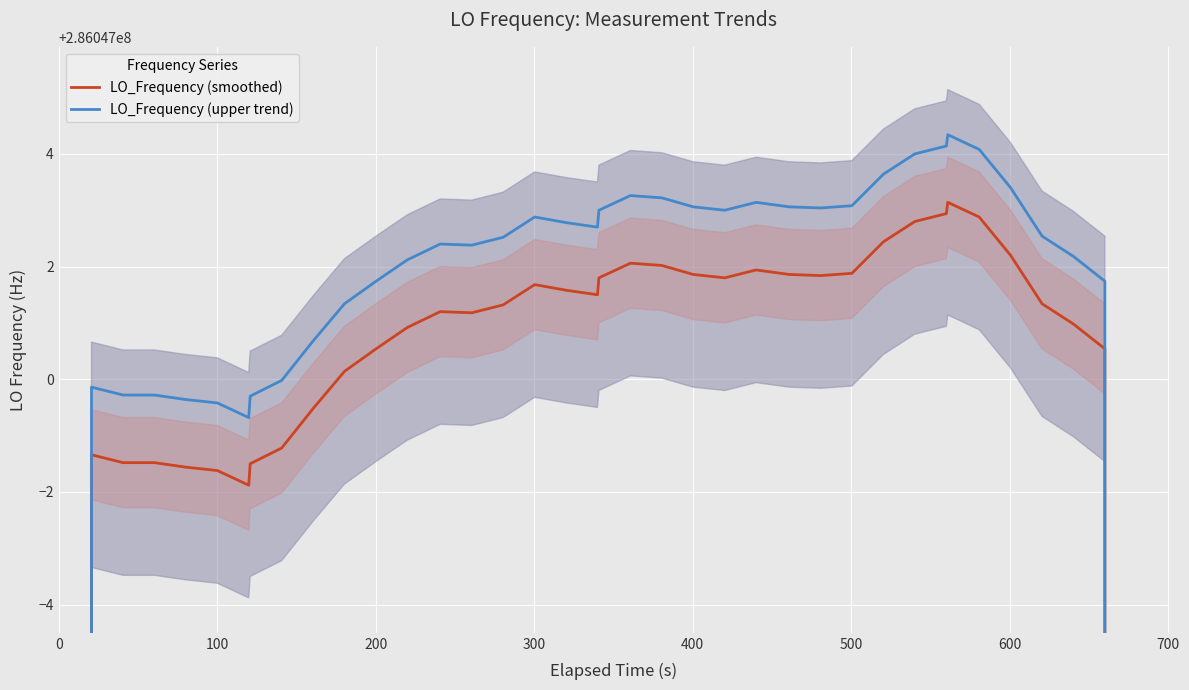

The LO_Frequency (upper trend) series shows 150179347.2 at 22. True or false?

False